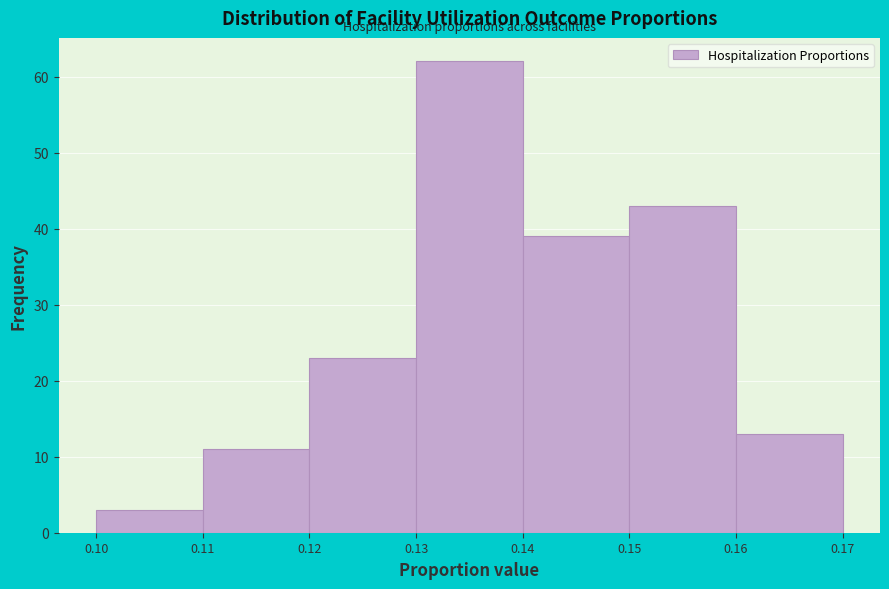

Which range on the x-axis has the tallest bar?

0.13 to 0.14